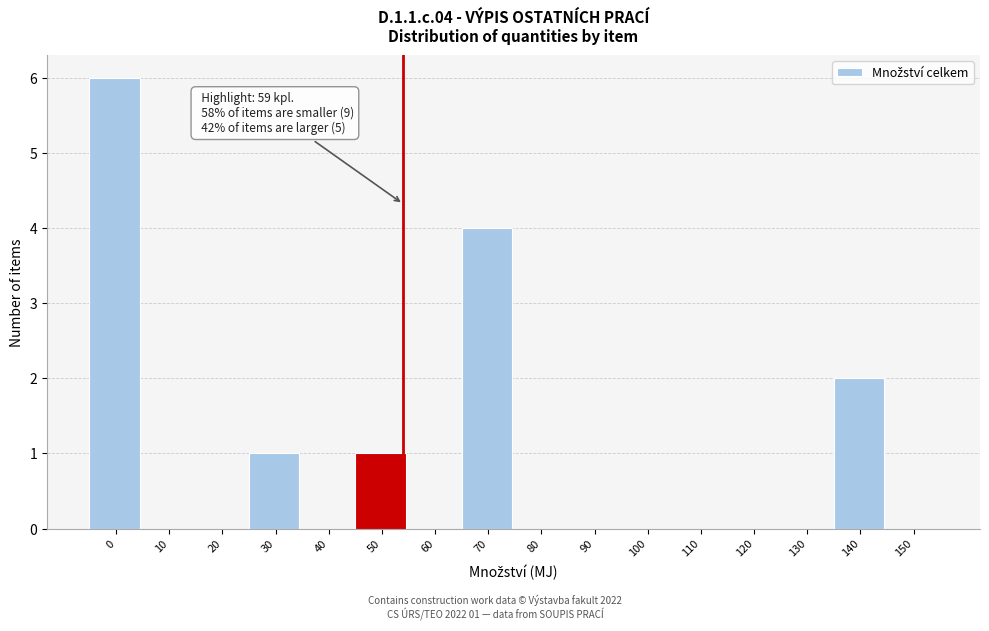

Reading left to right, list all the values displayed in this chart.

0=6	10=0	20=0	30=1	40=0	50=1	60=0	70=4	80=0	90=0	100=0	110=0	120=0	130=0	140=2	150=0